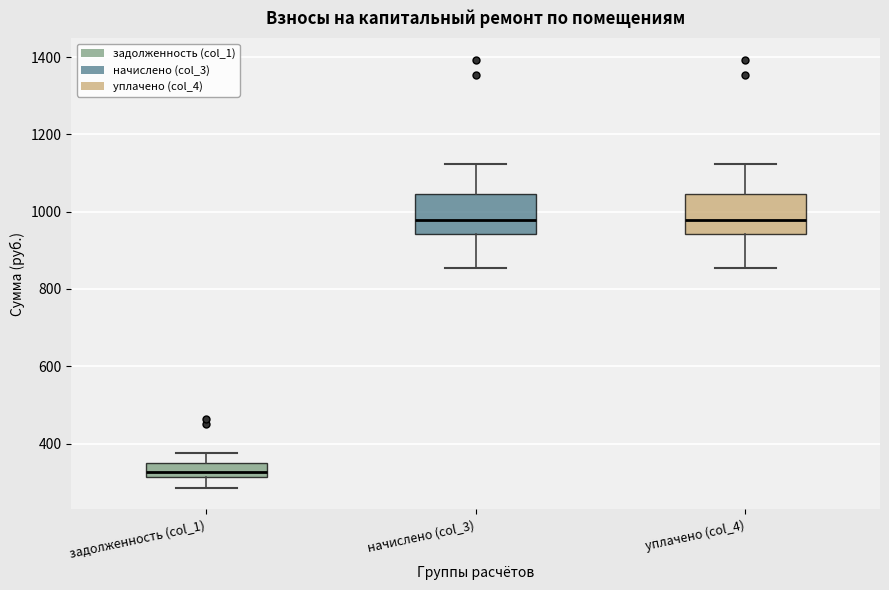

Reading left to right, read every box against the y-axis: the position of its median line, the range the box covers, and the ends of its whiskers. The values are not printed on the chart, so give them approximately, as read against the axis.

задолженность (col_1): median 320 (just above the box's lower edge), box 320 to 340, whiskers 280 to 380
начислено (col_3): median 980, box 940 to 1040, whiskers 860 to 1120
уплачено (col_4): median 980, box 940 to 1040, whiskers 860 to 1120